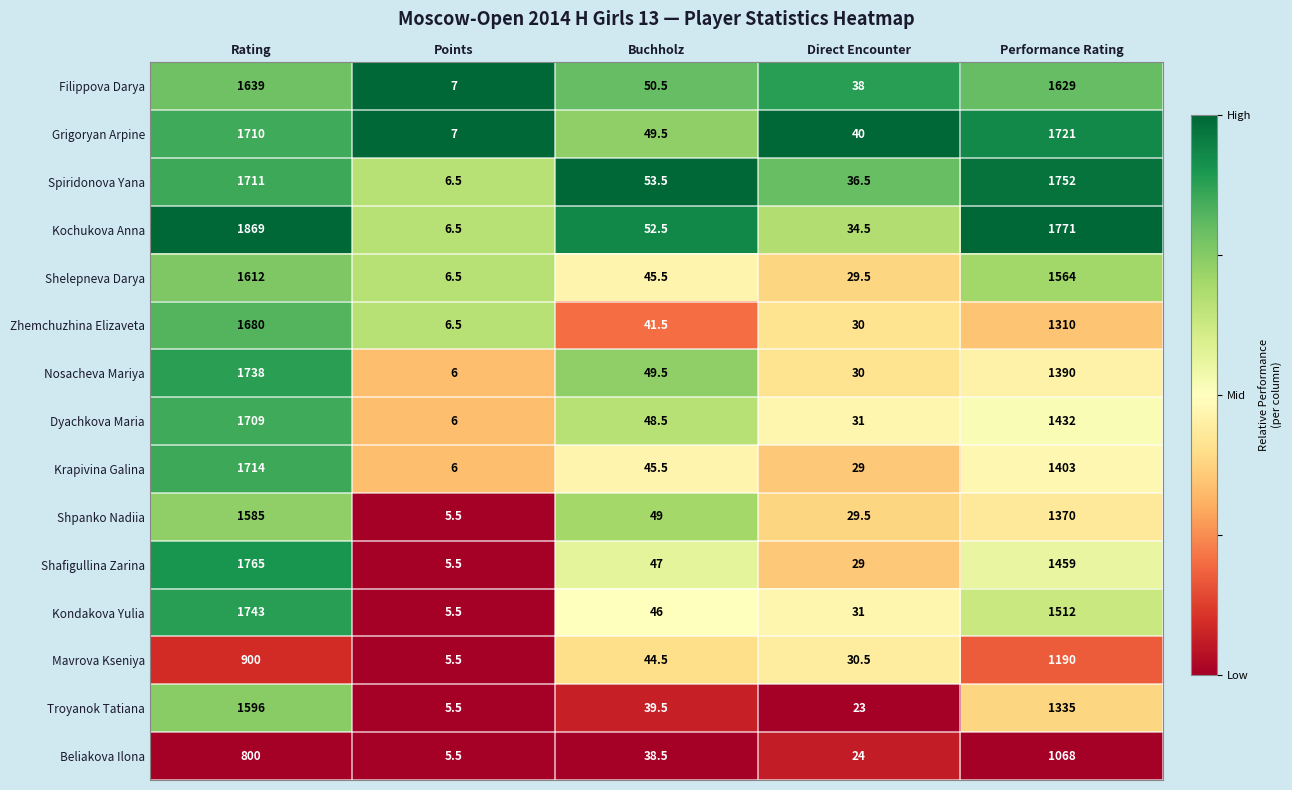

What is the total value across all series at Points?

91.0